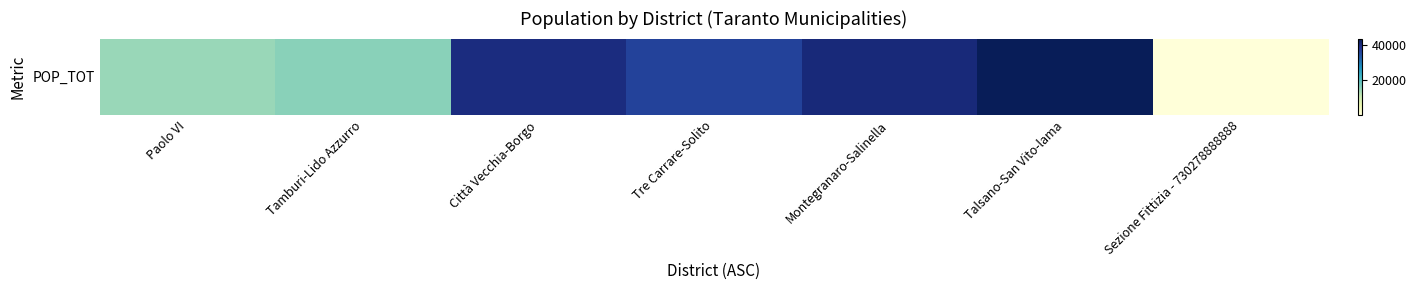

Reading right to left, extract all data points from this chart.

80	43401	40212	36115	39798	15491	14364